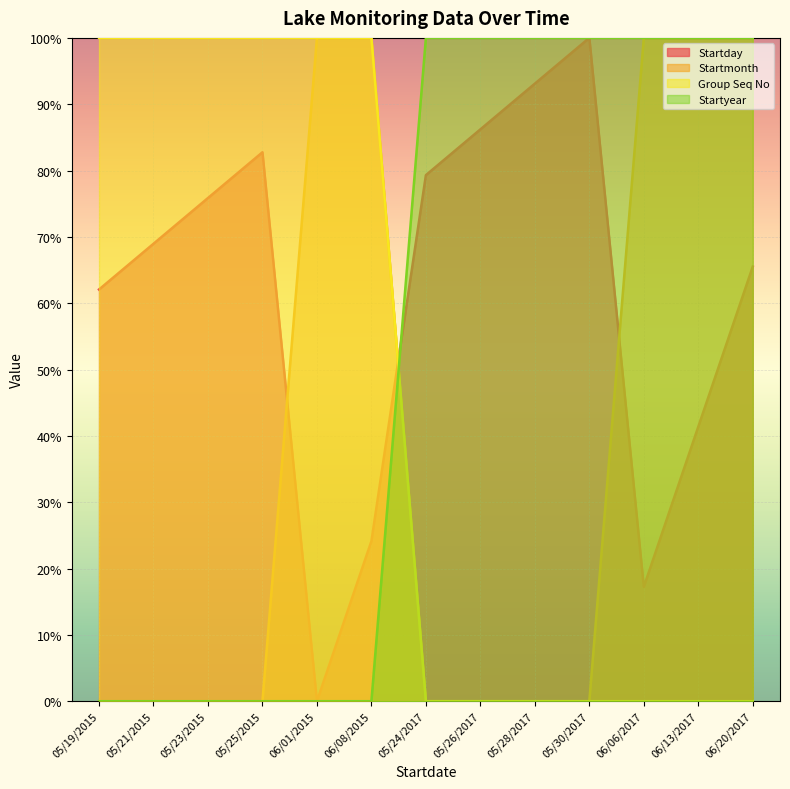

True or false: Startday has more than 0 points higher than both neighbors.

True